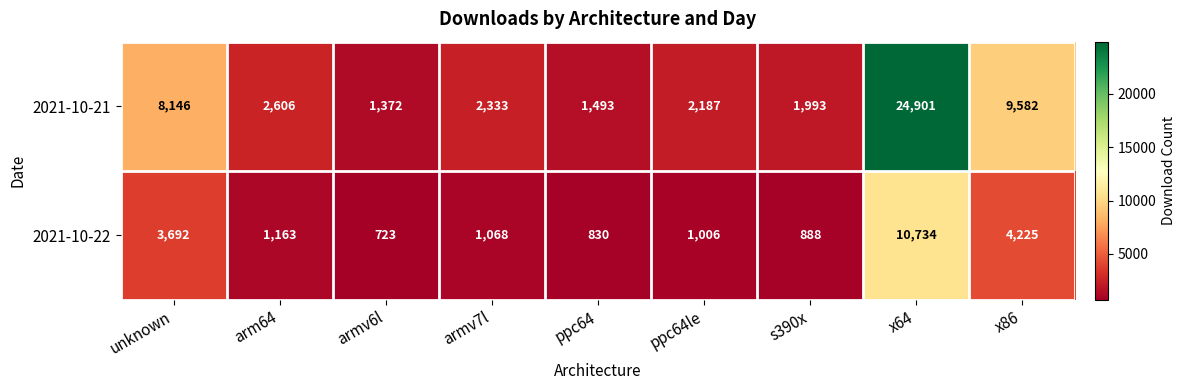

Rank the series by their maximum value, from highest to lowest.

2021-10-21, 2021-10-22